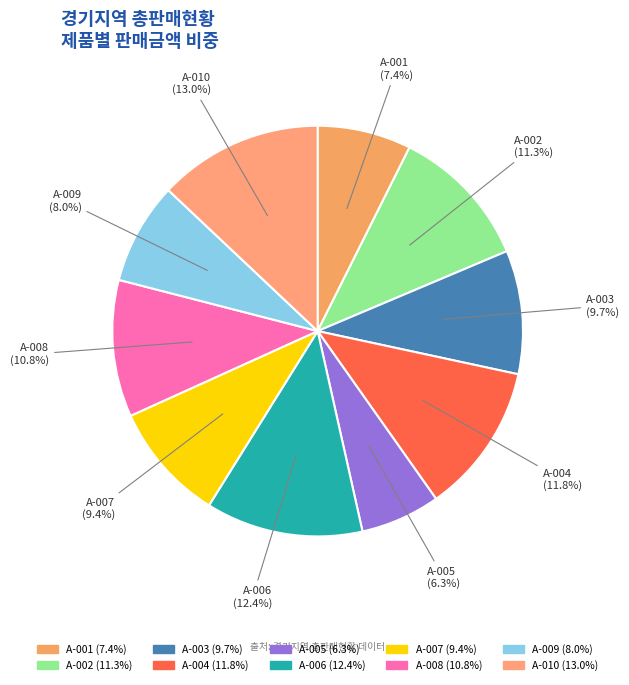

Combined, what portion of the pie is A-006 (12.4%) and A-004 (11.8%)?

24.2%